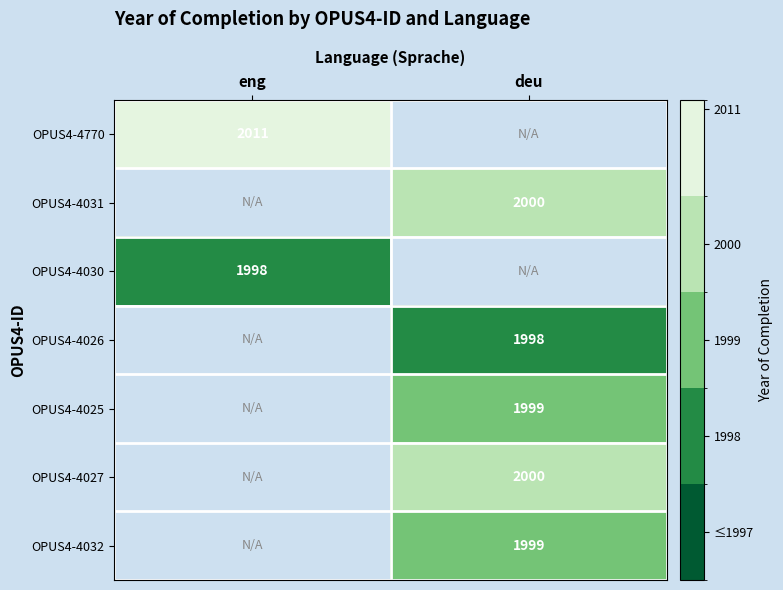

How many series are shown in this chart?

7